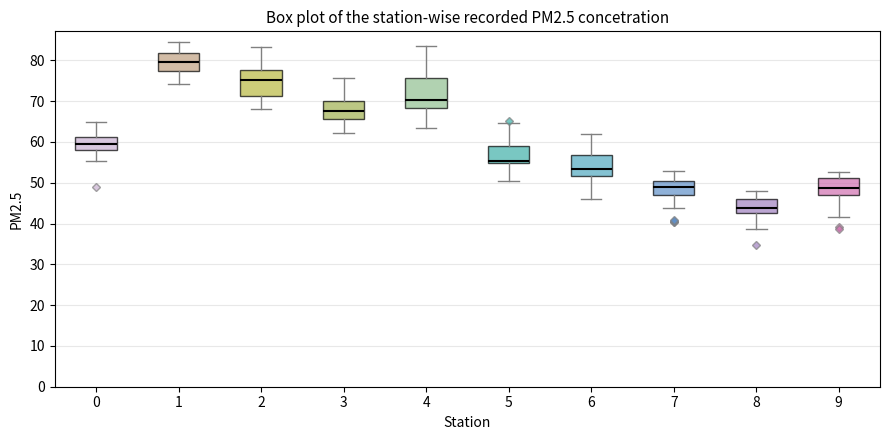

Where does the upper whisker of the box at x = 8 end on the y-axis? The values are not printed on the chart, so give them approximately, as read against the axis.

48